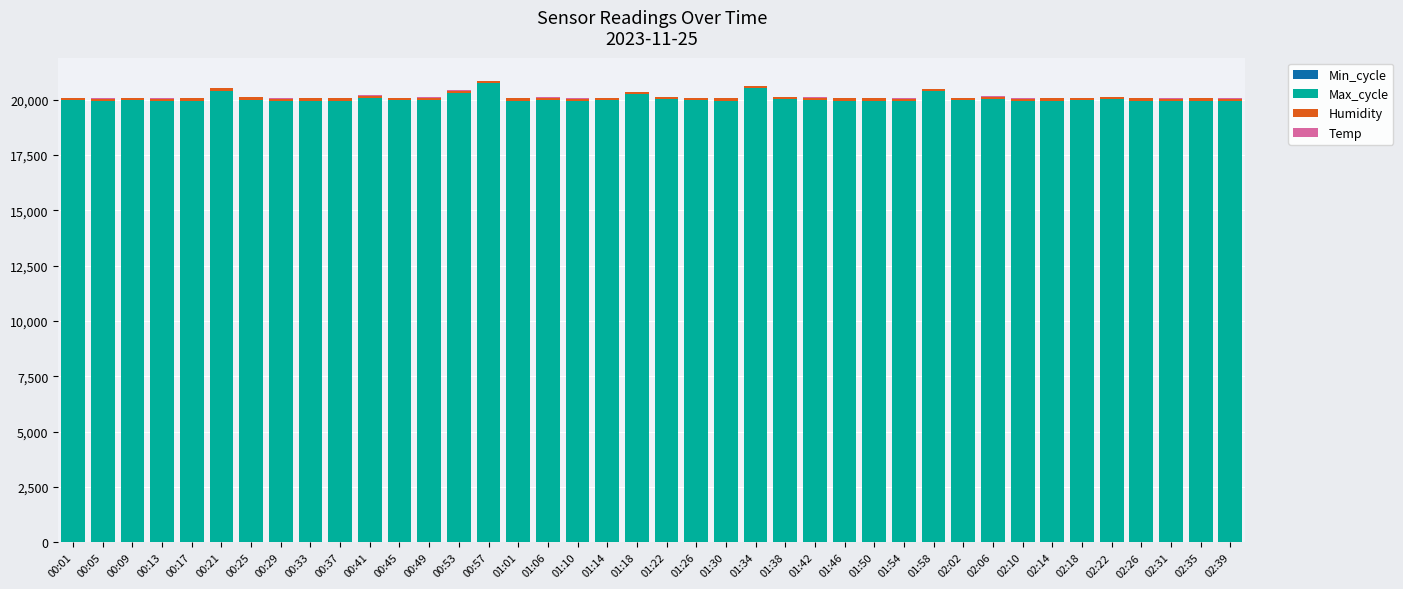

What is the approximate value of Temp at 01:26?

5.4